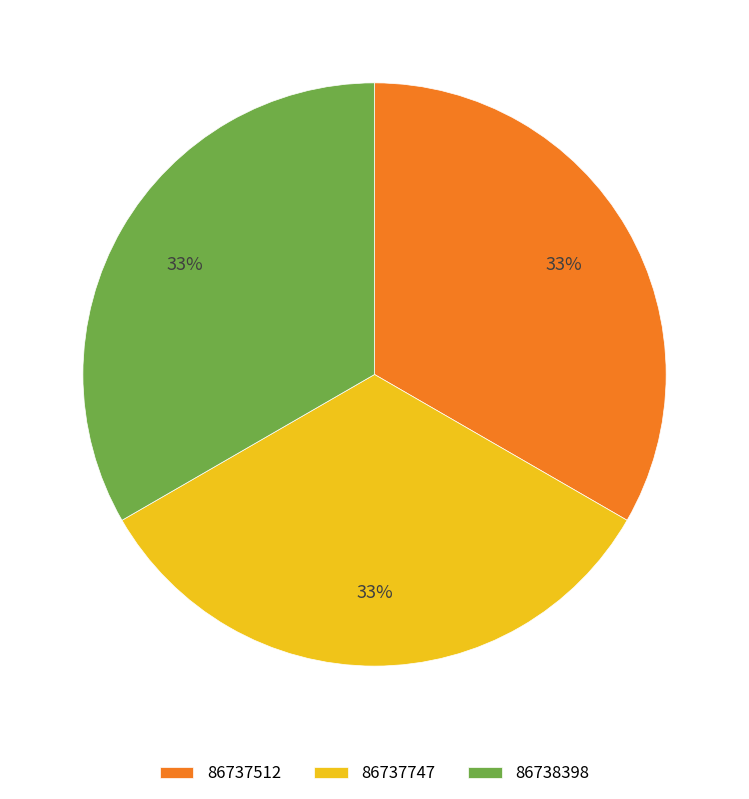

The 86737512 slice represents 44% of the pie. True or false?

False